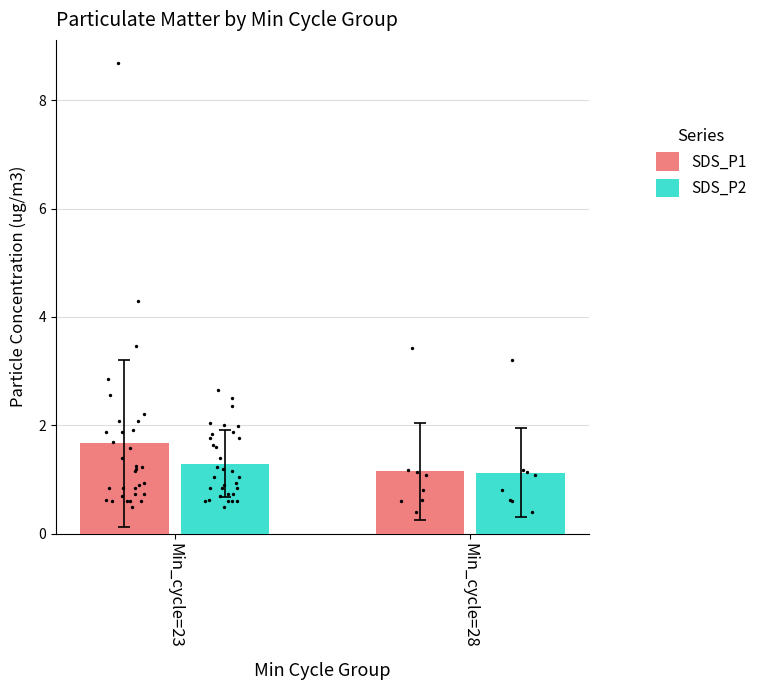

What are all the series names shown in the legend?

SDS_P1, SDS_P2